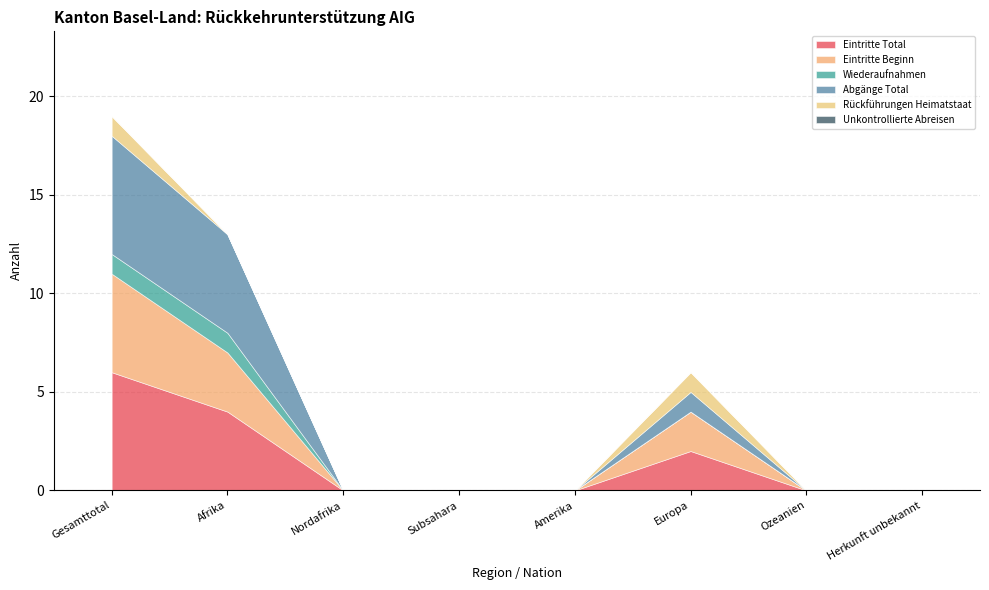

True or false: Rückführungen Heimatstaat and Eintritte Beginn intersect in this chart.

False